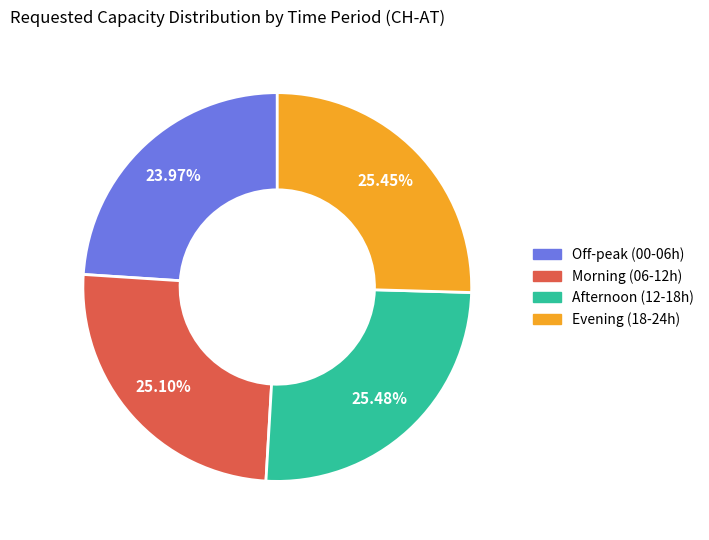

Count the number of slices in the pie.

4